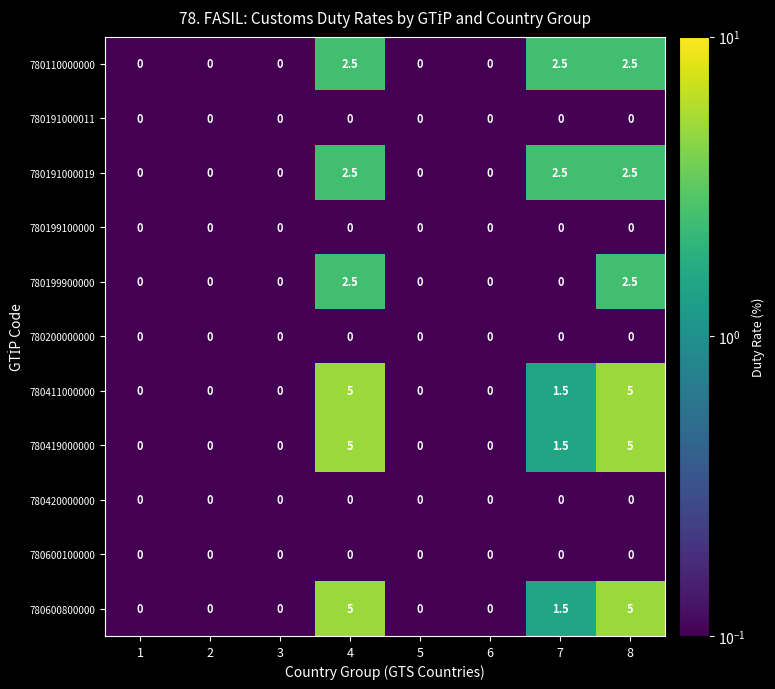

What is the minimum value shown in the chart?

0.0